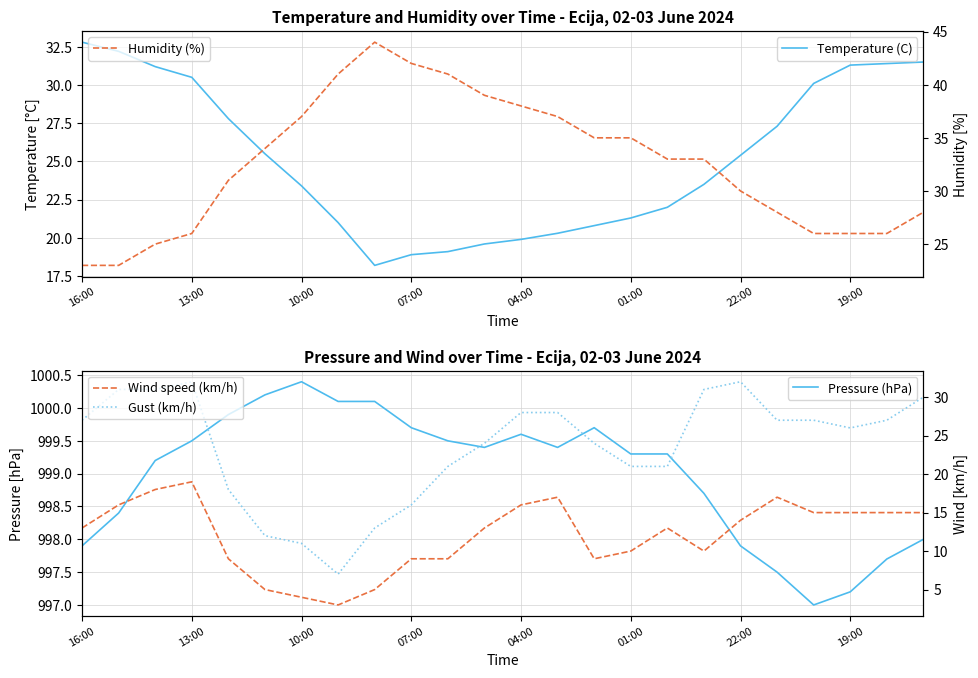

Where is Humidity (%) nearest to the value 33?

16